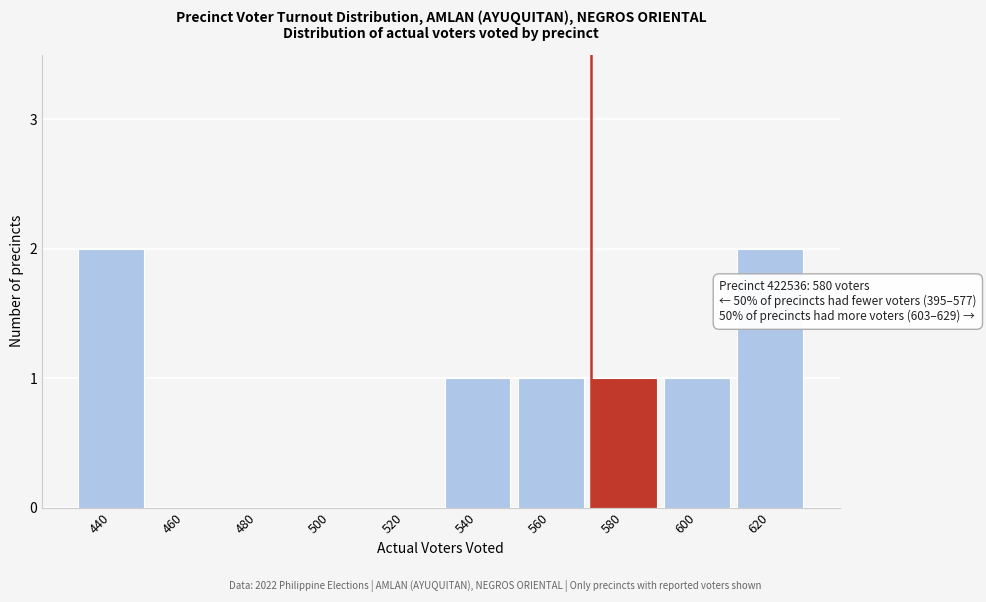

Reading left to right, what are all the values shown in this chart?

440=2	460=0	480=0	500=0	520=0	540=1	560=1	580=1	600=1	620=2